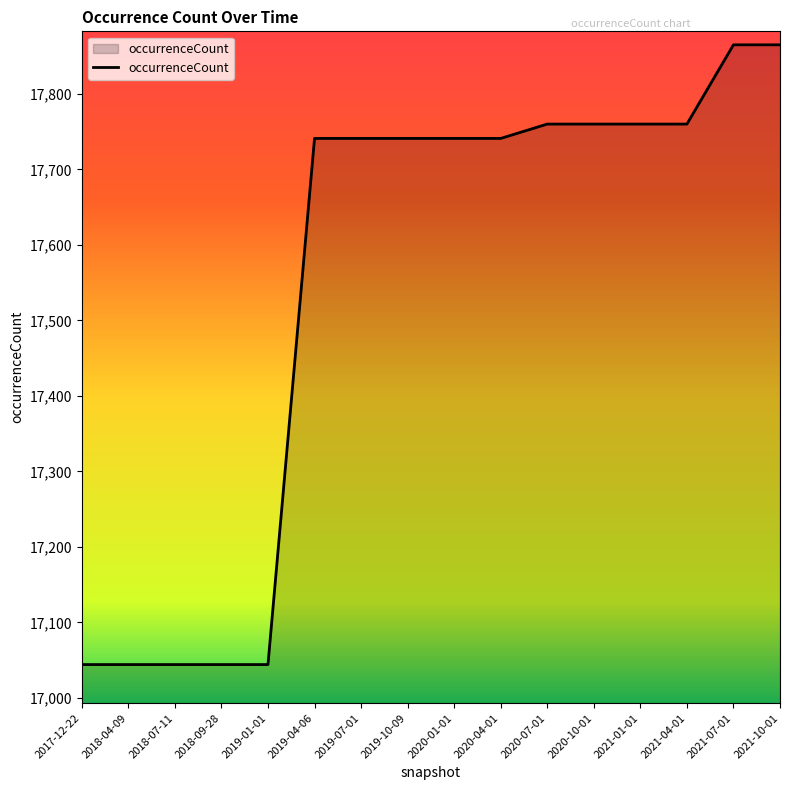

What is the approximate value at 2019-01-01, to the nearest 10?

17040